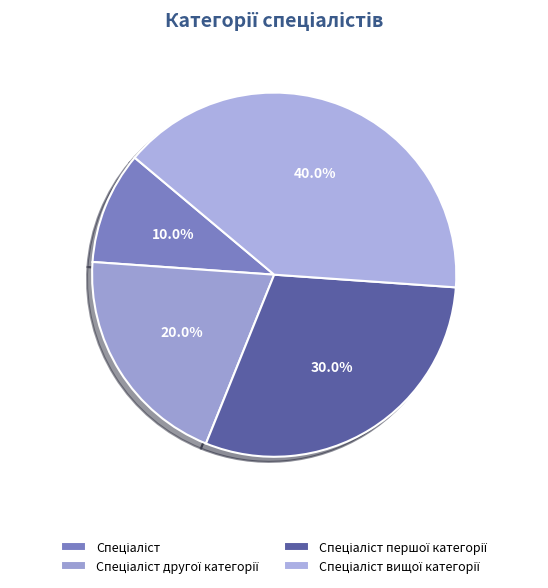

Rank the categories by value from lowest to highest.

Спеціаліст, Спеціаліст другої категорії, Спеціаліст першої категорії, Спеціаліст вищої категорії